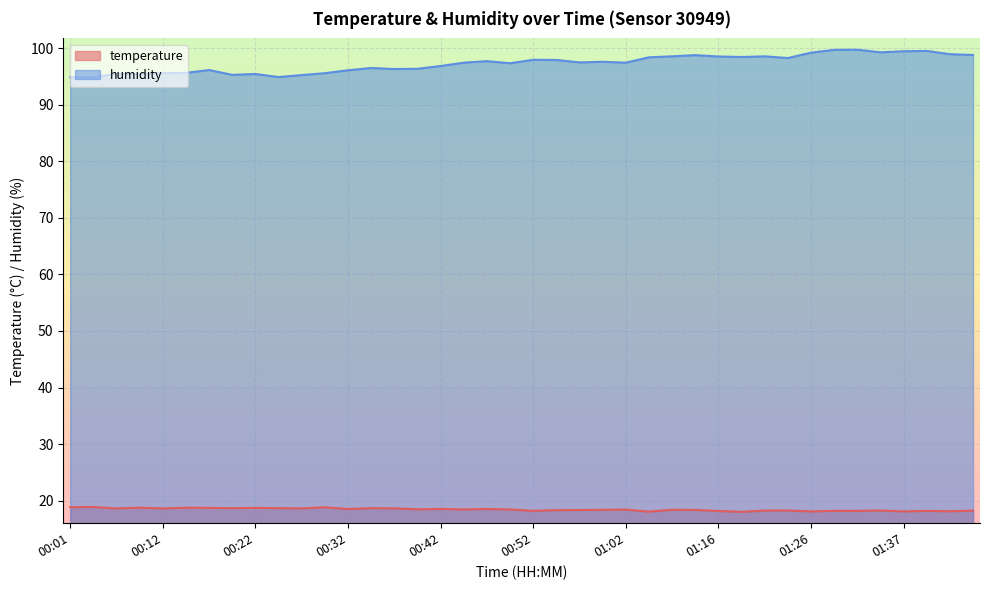

The temperature series shows 30.2 at 00:42. True or false?

False